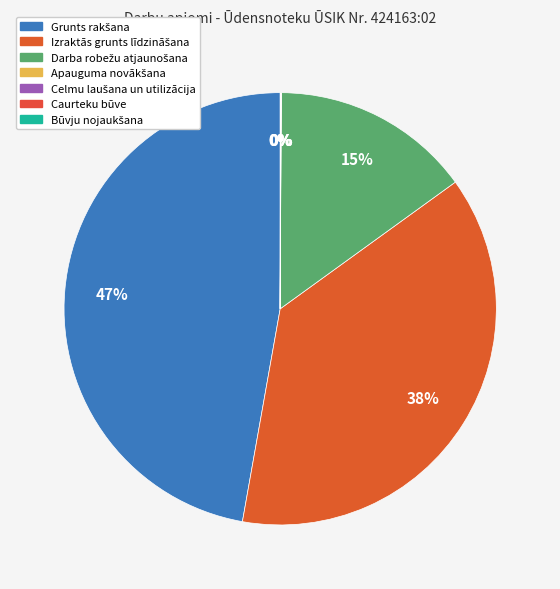

Count the number of slices in the pie.

7